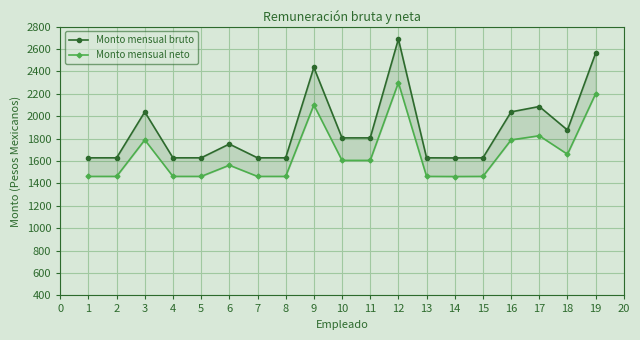

What is the average value of the Monto mensual bruto series?

1881